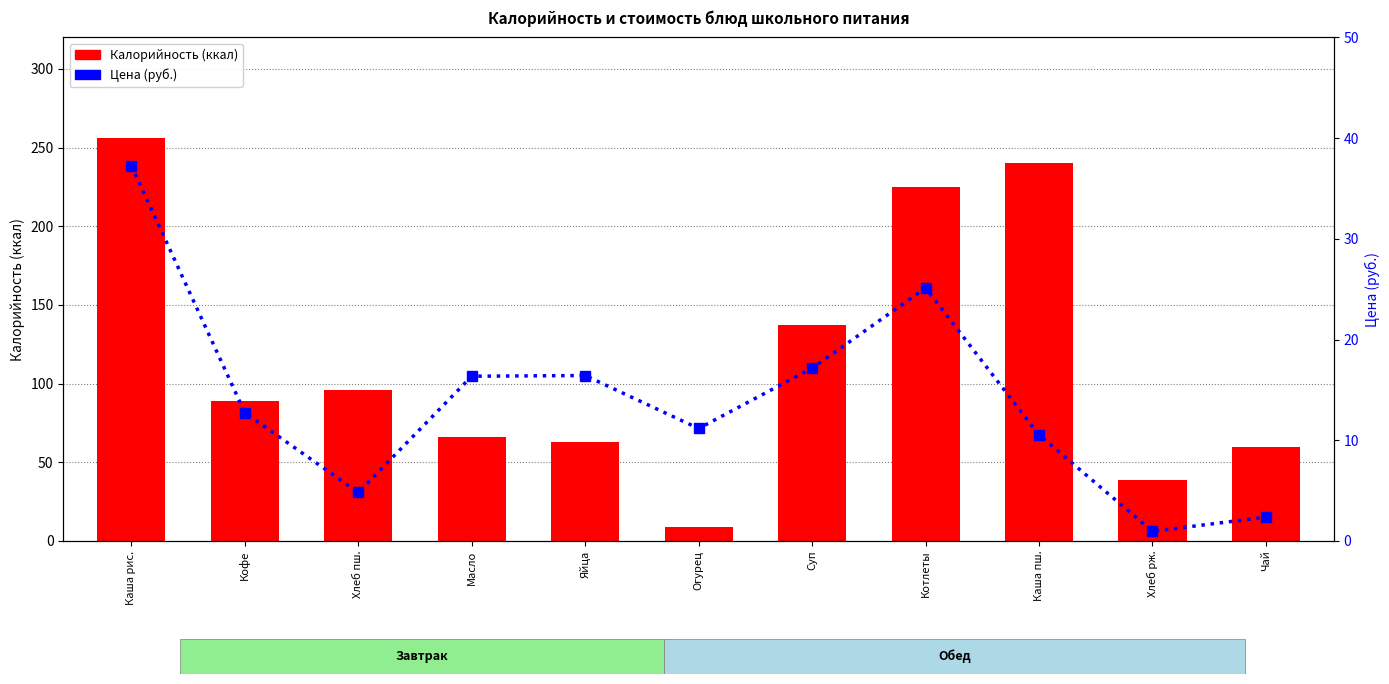

Rank the series by their maximum value, from lowest to highest.

Цена, Калорийность